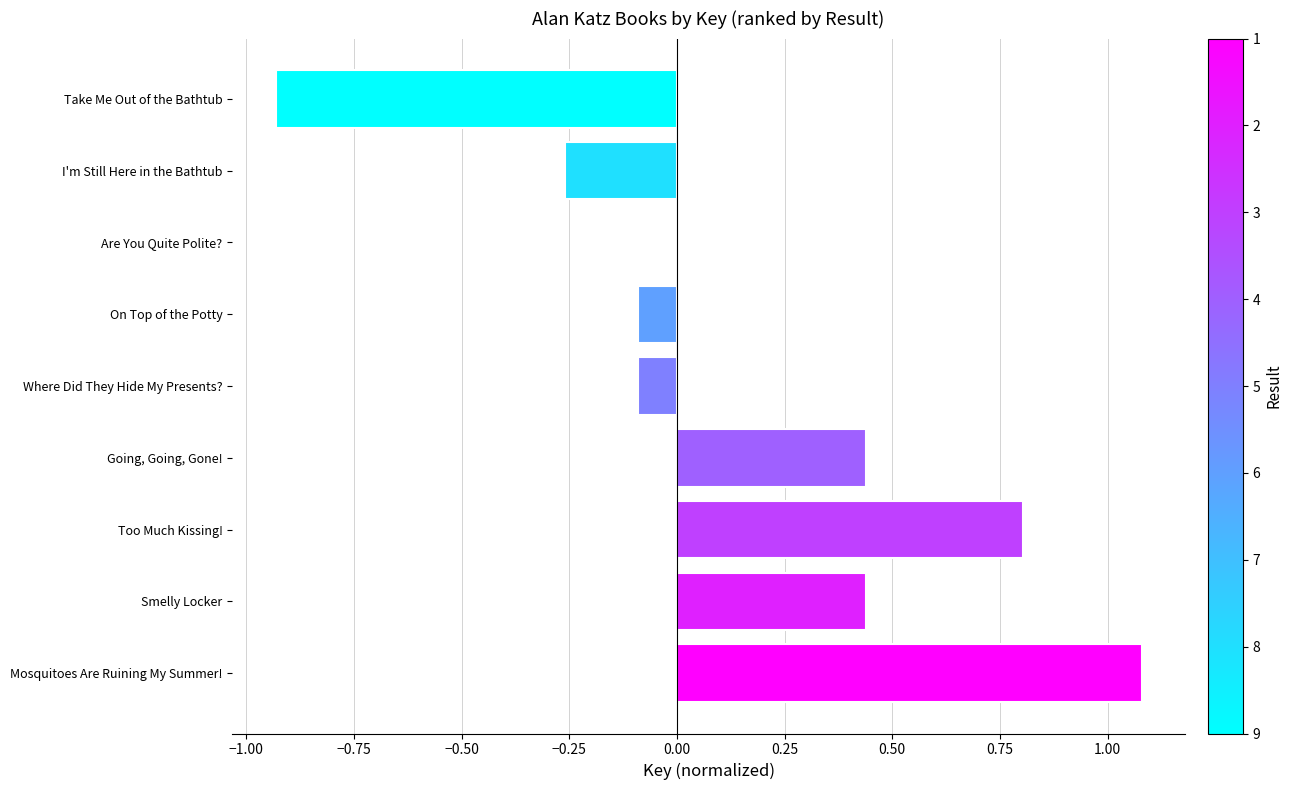

What is the maximum value shown in the chart?

1.1